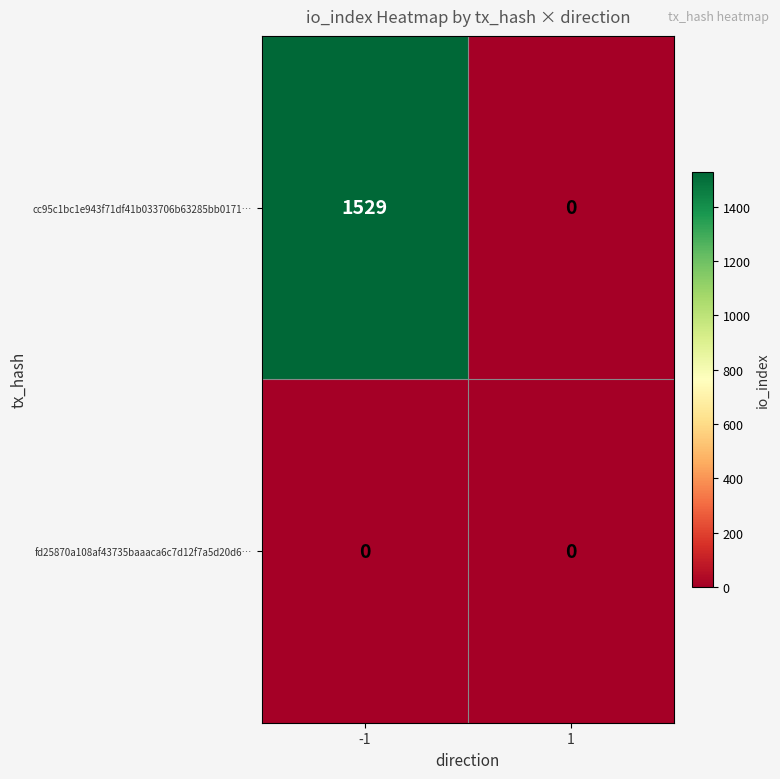

Reading left to right, what are all the values shown in this chart?

cc95c1bc1e943f71df41b033706b63285bb0171…: 1529	0
fd25870a108af43735baaaca6c7d12f7a5d20d6…: 0	0